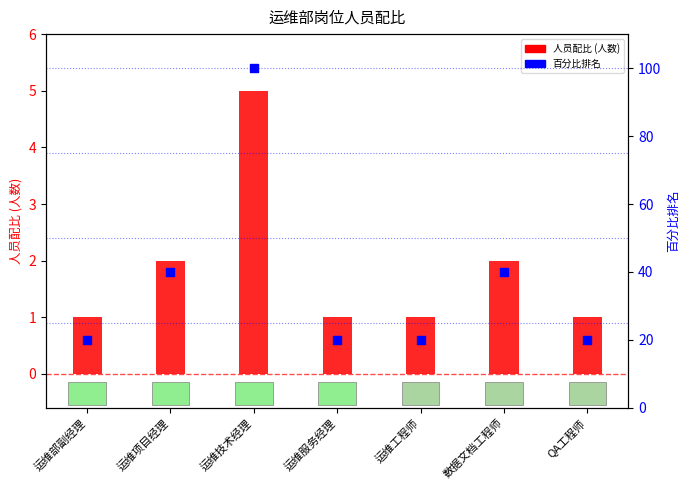

What is the total value across all series at 运维项目经理?

42